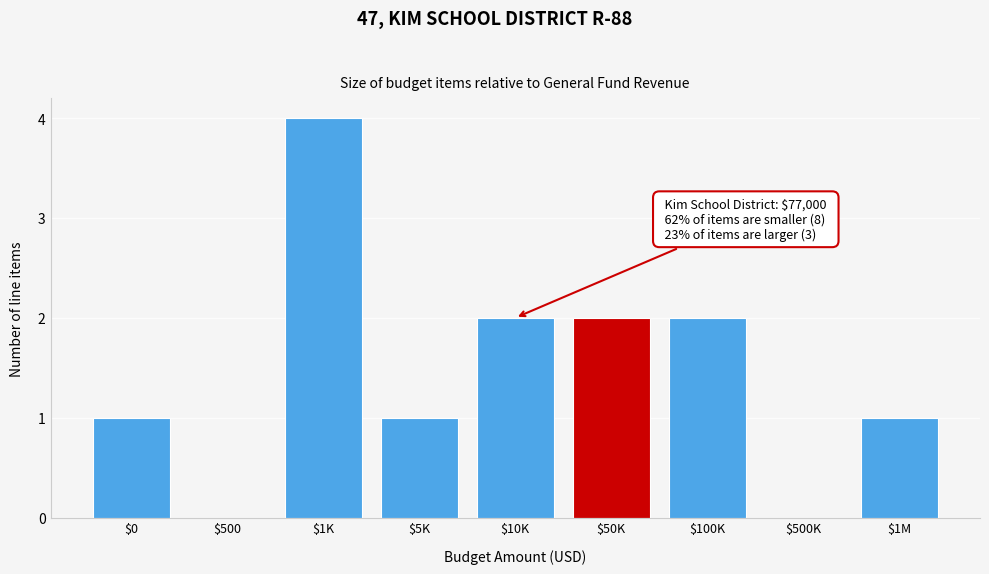

What is the maximum value shown in the chart?

4